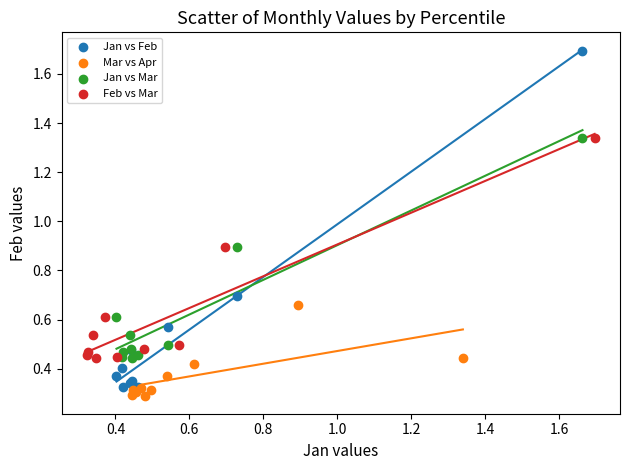

Which series contains the lowest Y value?

Mar vs Apr